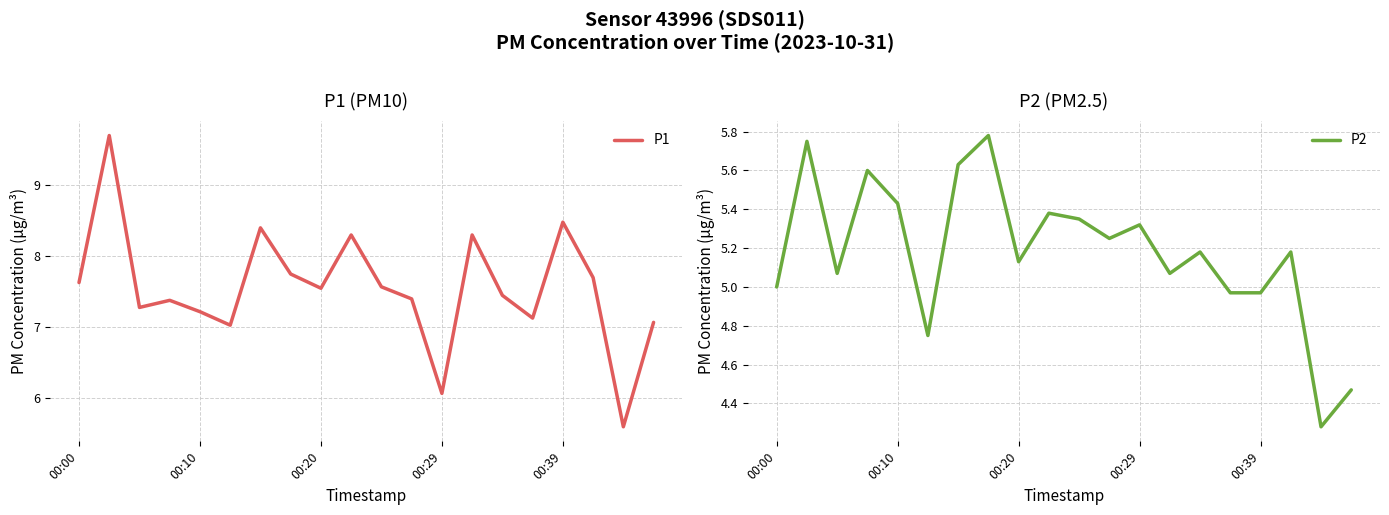

What is the difference between the highest and lowest values at 17?

2.5